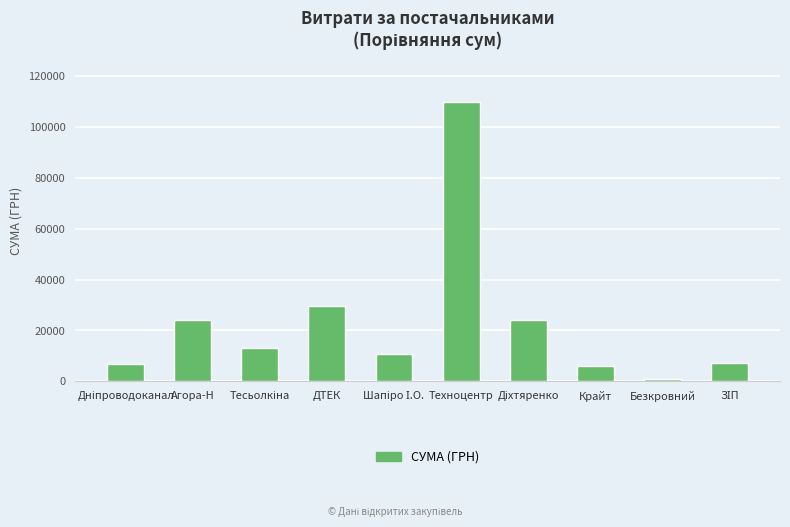

What is the sum of all values?

232366.5